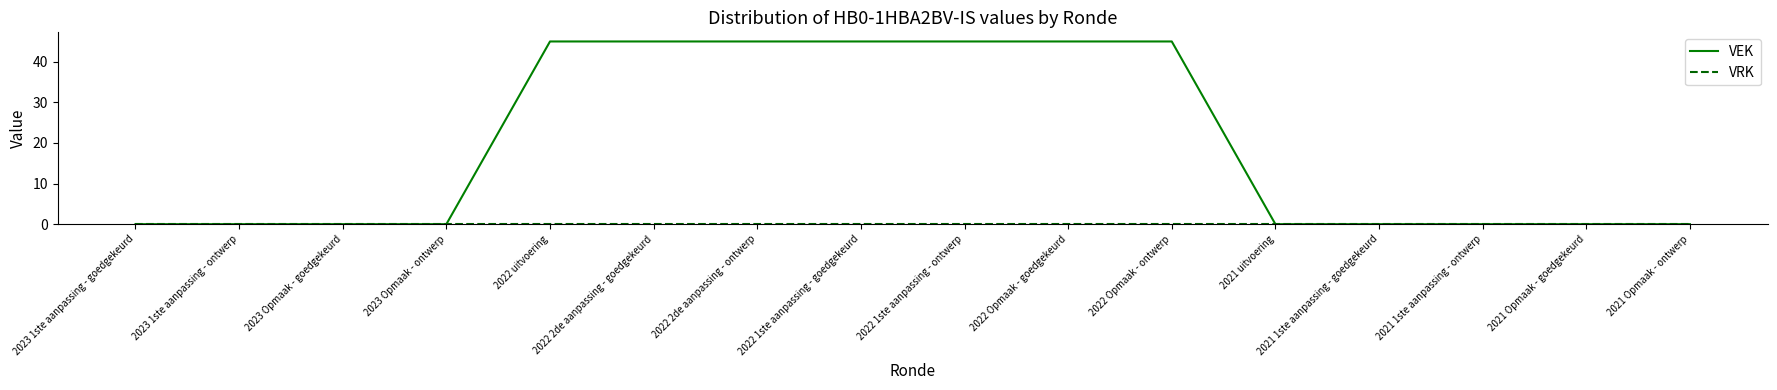

Which series has the largest total across all categories?

VEK